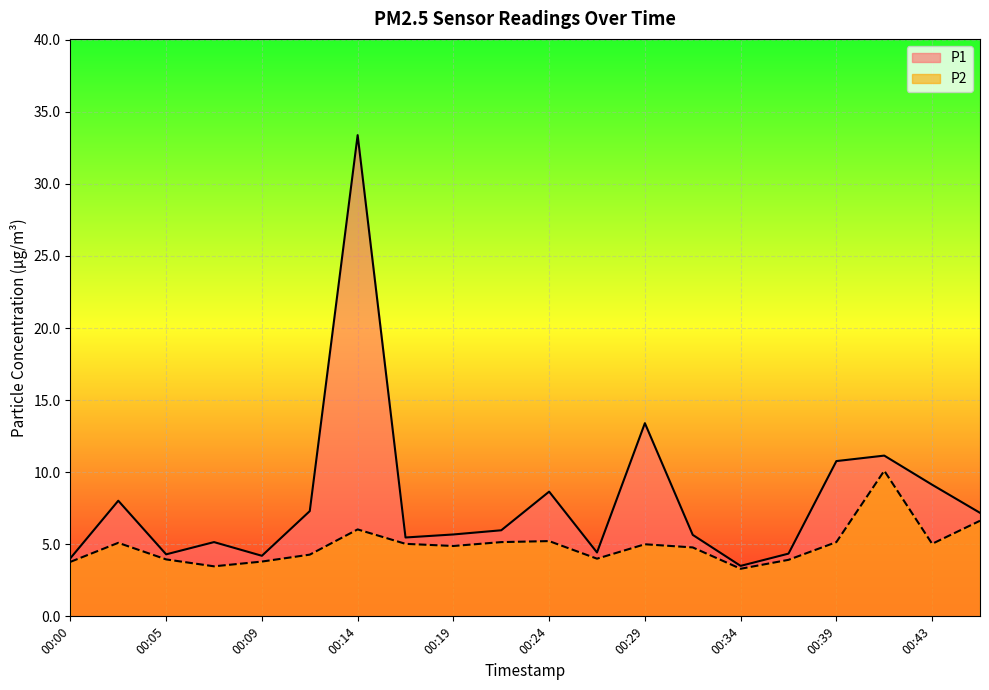

Reading left to right, list all the values displayed in this chart.

P1: 00:00=4.0	00:02=8.0	00:05=4.3	00:07=5.2	00:09=4.2	00:12=7.3	00:14=33.4	00:17=5.5	00:19=5.7	00:22=6.0	00:24=8.7	00:26=4.4	00:29=13.4	00:31=5.7	00:34=3.5	00:36=4.3	00:39=10.8	00:41=11.2	00:43=9.1	00:46=7.2
P2: 00:00=3.8	00:02=5.1	00:05=4.0	00:07=3.5	00:09=3.8	00:12=4.3	00:14=6.0	00:17=5.0	00:19=4.9	00:22=5.2	00:24=5.2	00:26=4.0	00:29=5.0	00:31=4.8	00:34=3.3	00:36=3.9	00:39=5.2	00:41=10.1	00:43=5.0	00:46=6.6